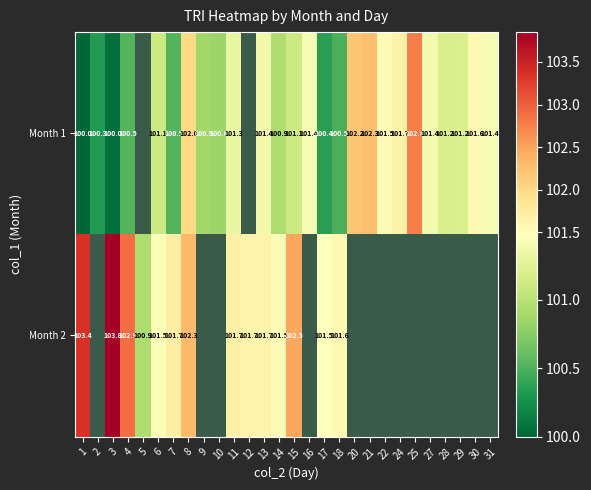

At 7, list the series in order from largest to smallest.

Month 2, Month 1